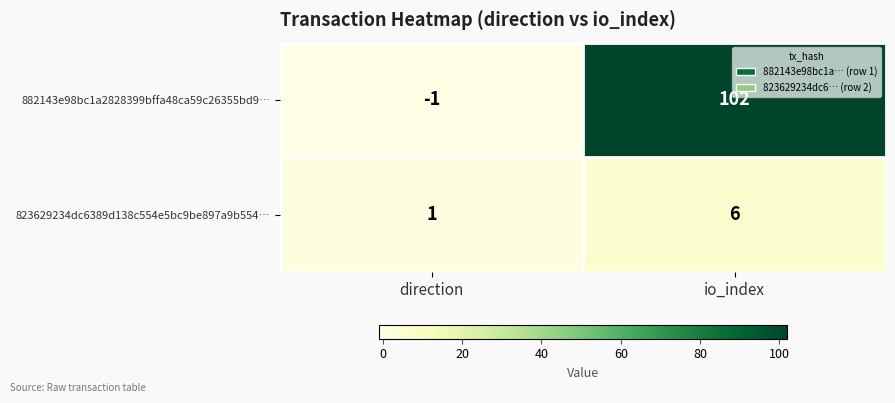

Is the value of 882143e98bc1a2828399bffa48ca59c26355bd9… at direction greater than the value of 823629234dc6389d138c554e5bc9be897a9b554… at io_index?

No